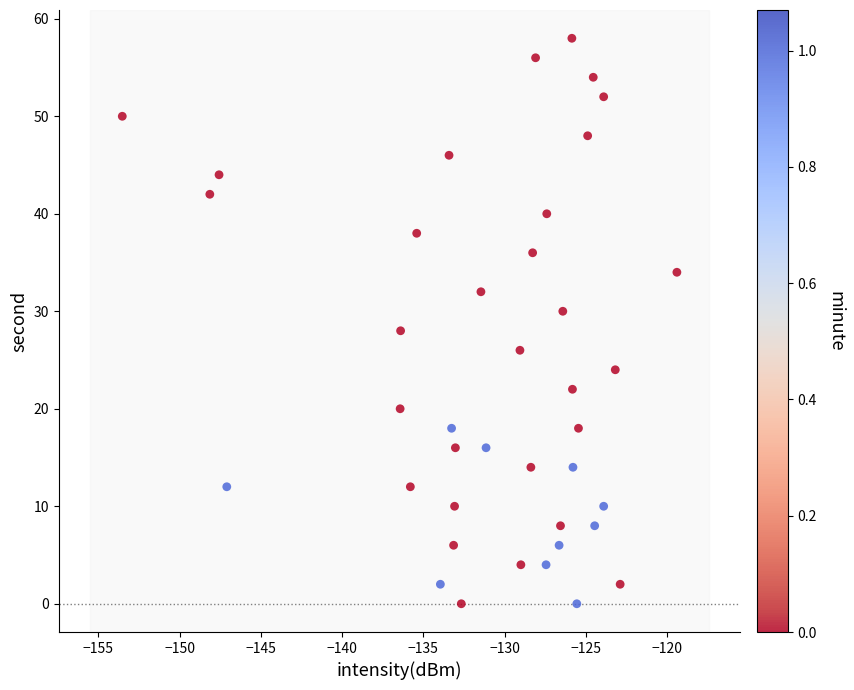

What is the range of Y values (max minus min)?

58